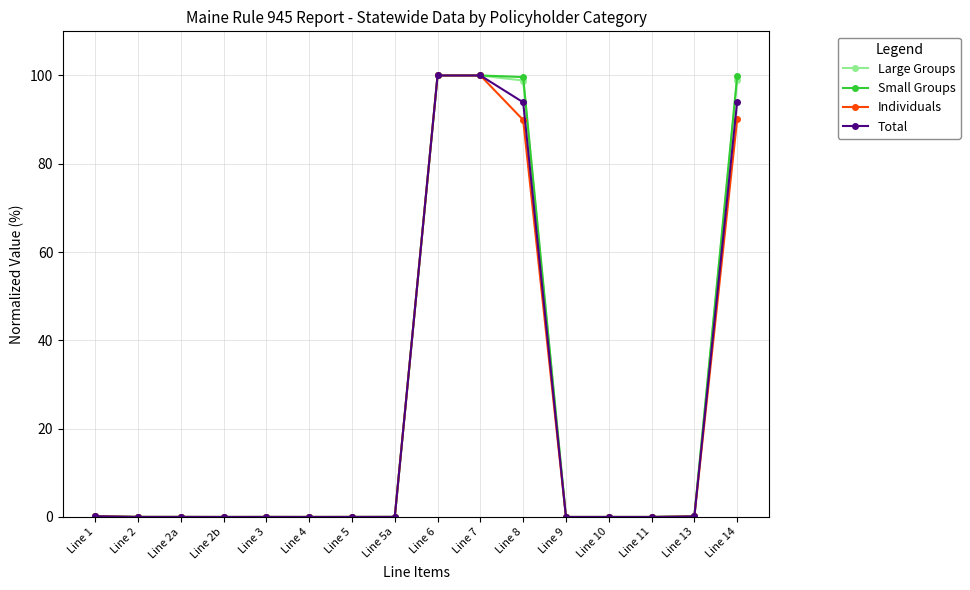

Is this an area chart (filled region under the line)?

No